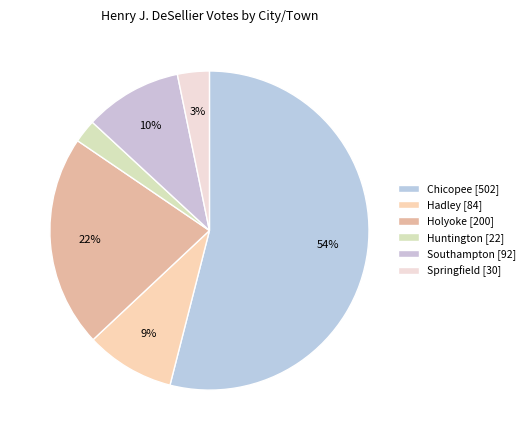

How many segments does this pie chart have?

6